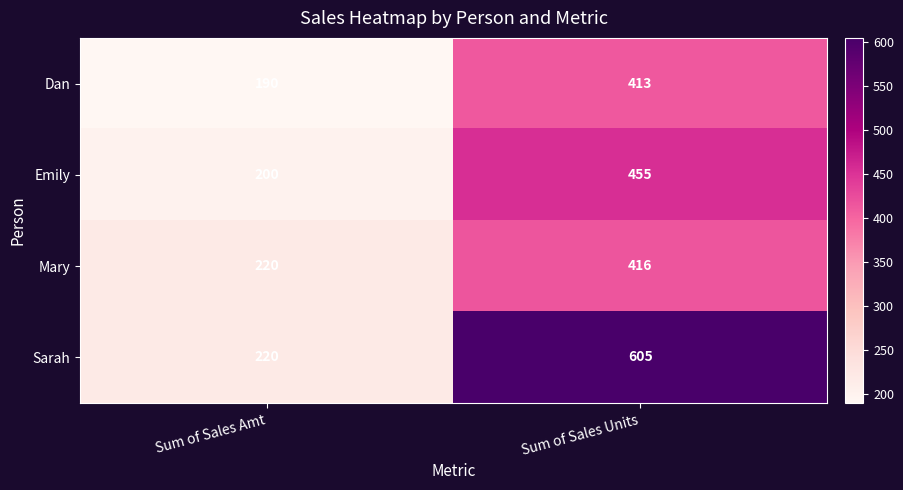

At which category is the sum across all series the highest?

Sum of Sales Units